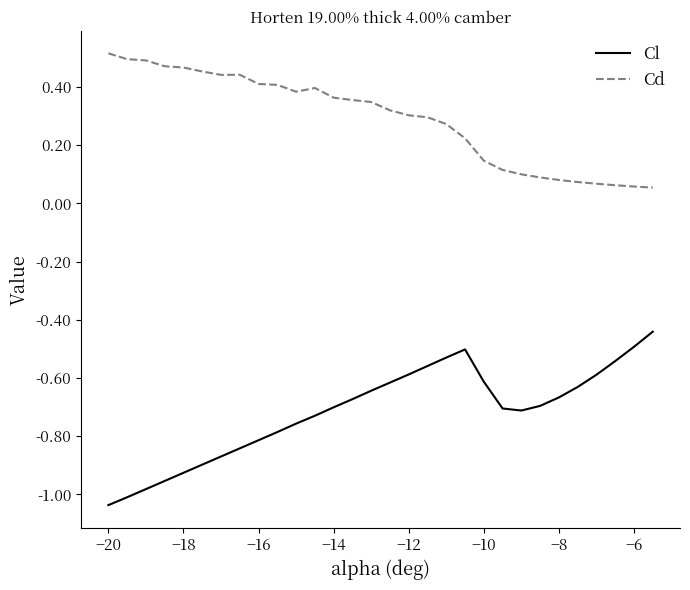

List the series in order of their overall mean, lowest first.

Cl, Cd